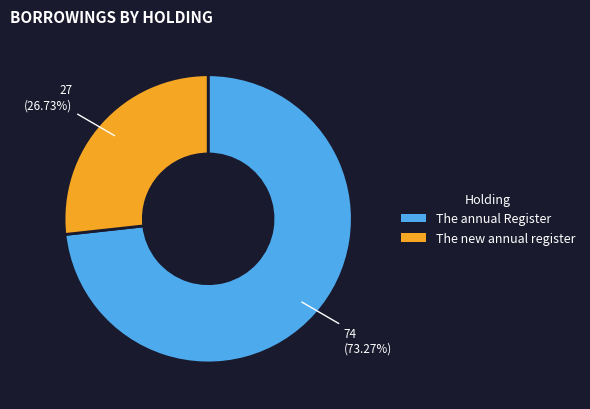

To the nearest percent, what is the difference between the largest and smallest slice percentages?

47%